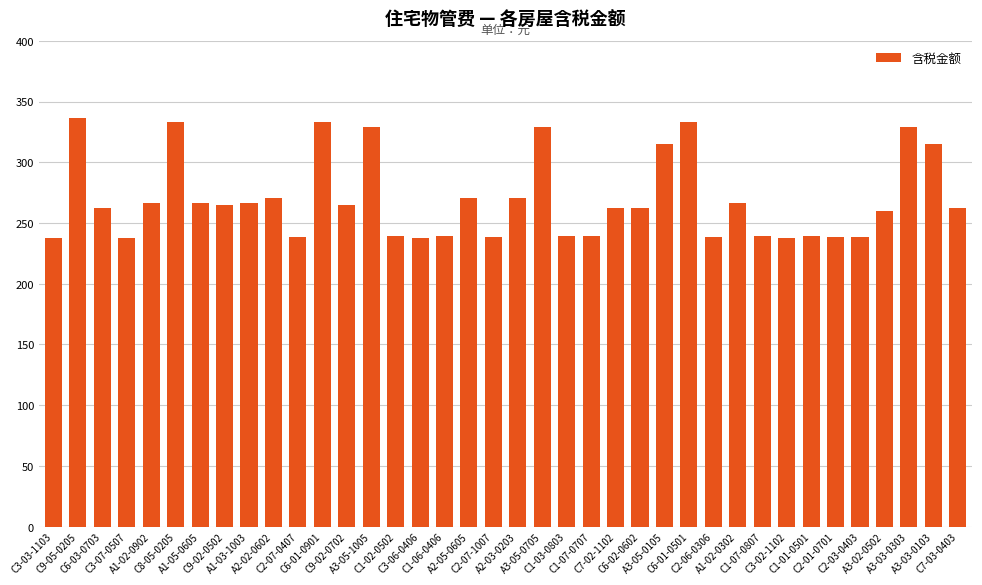

What is the label of the 22nd bar from the left?

C1-03-0803